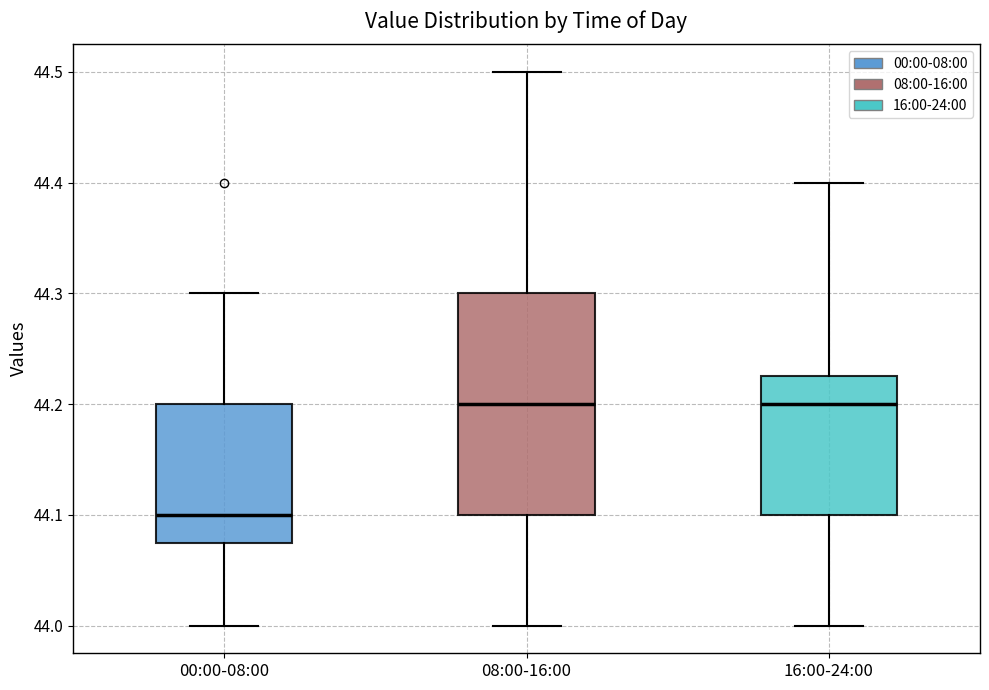

Comparing the boxes themselves (not the whiskers), which one is the tallest?

08:00-16:00